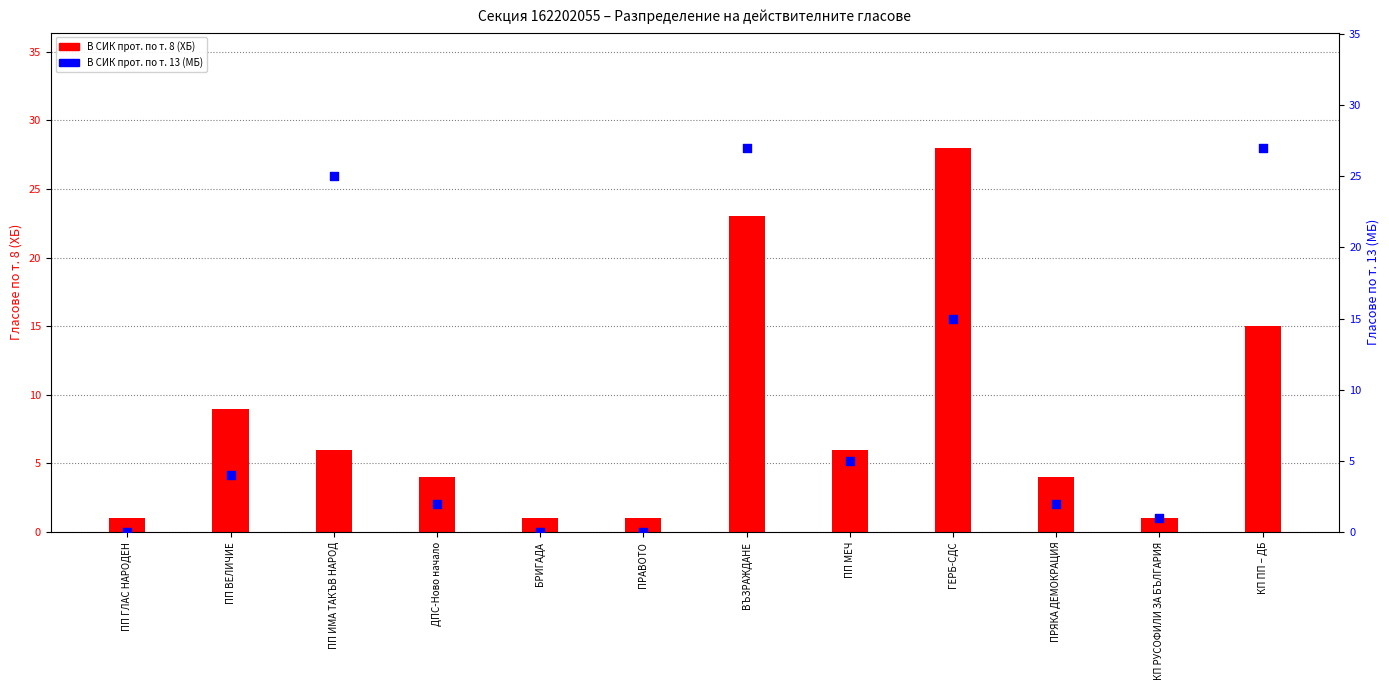

Is the value of В СИК прот. по т. 13 (МБ) at КП ПП – ДБ greater than the value of В СИК прот. по т. 8 (ХБ) at КП РУСОФИЛИ ЗА БЪЛГАРИЯ?

Yes